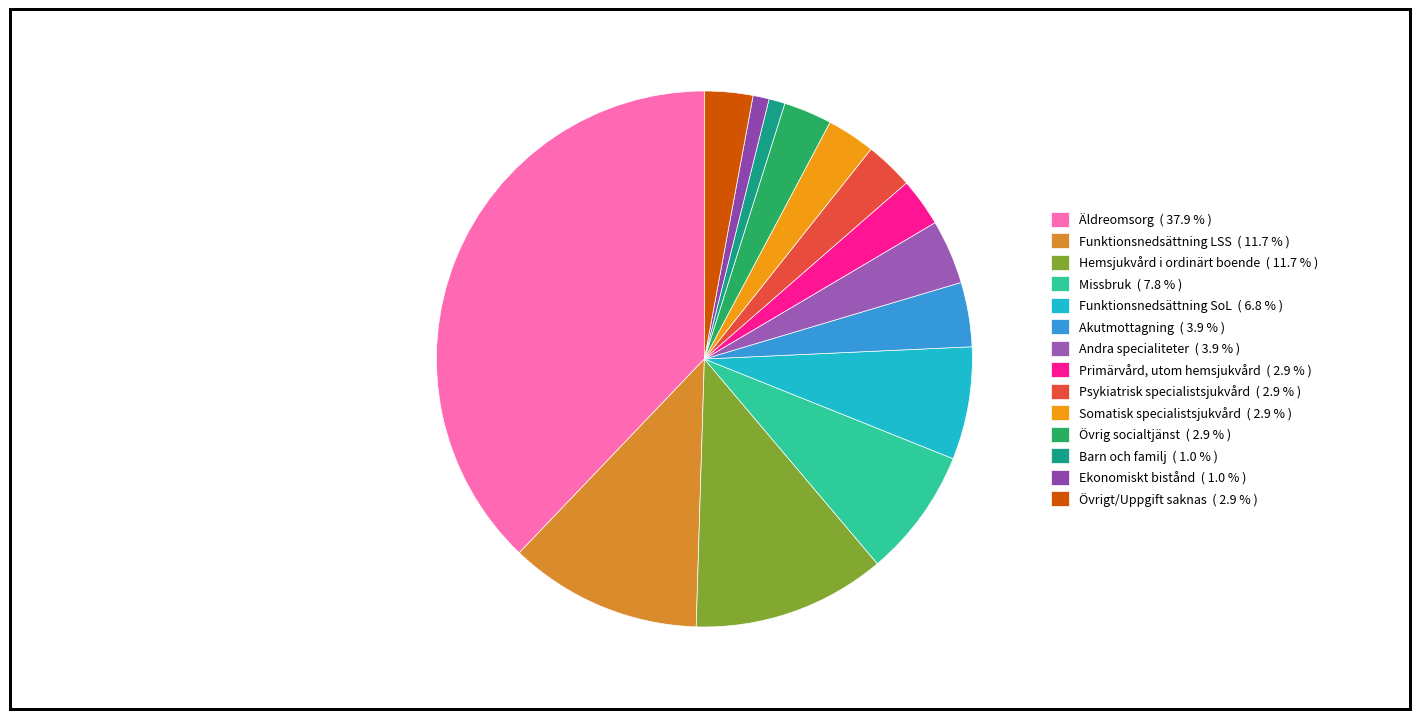

Rank the categories by value from highest to lowest.

Äldreomsorg, Funktionsnedsättning LSS, Hemsjukvård i ordinärt boende, Missbruk, Funktionsnedsättning SoL, Akutmottagning, Andra specialiteter, Primärvård, utom hemsjukvård, Psykiatrisk specialistsjukvård, Somatisk specialistsjukvård, Övrig socialtjänst, Övrigt/Uppgift saknas, Barn och familj, Ekonomiskt bistånd